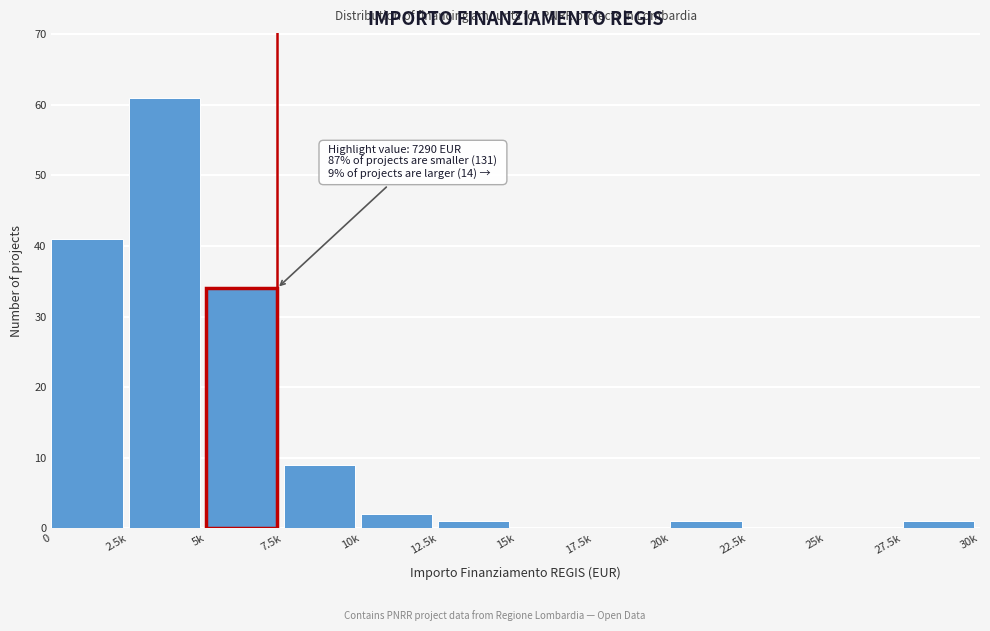

Reading left to right, transcribe all the data shown in this chart.

0=41	2.5k=61	5k=34	7.5k=9	10k=2	12.5k=1	15k=0	17.5k=0	20k=1	22.5k=0	25k=0	27.5k=1